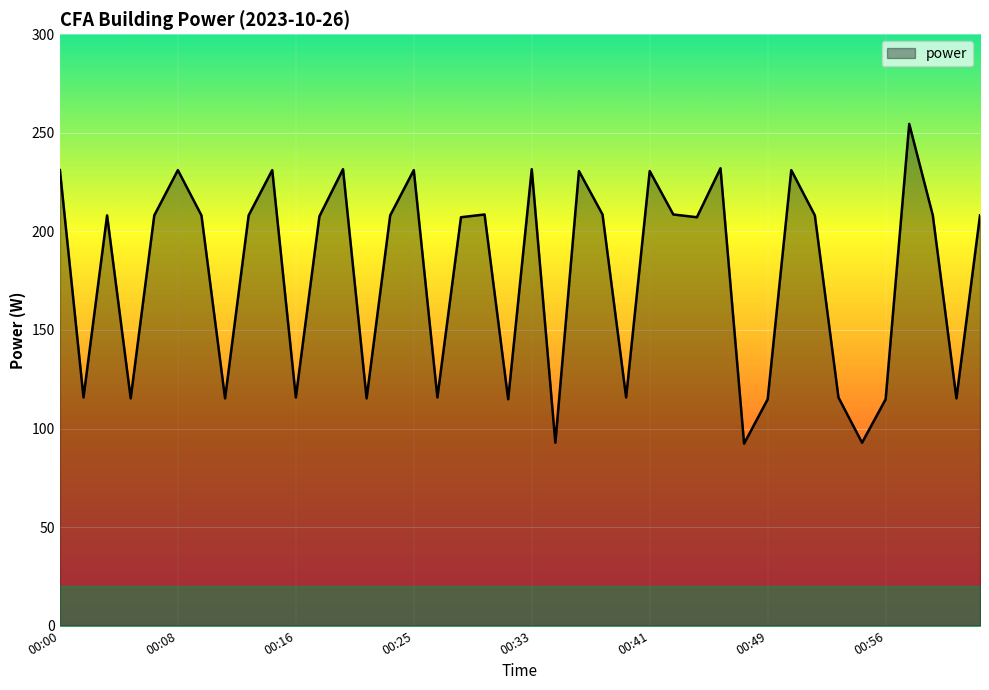

What is the difference between the maximum and minimum values?

162.2